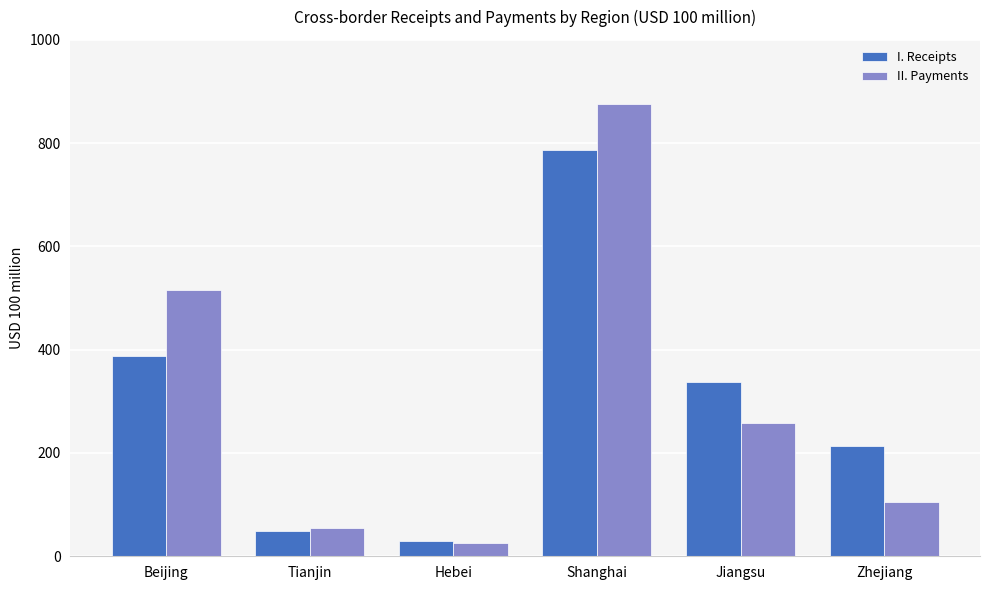

What is the label of the 1st bar from the left?

Beijing